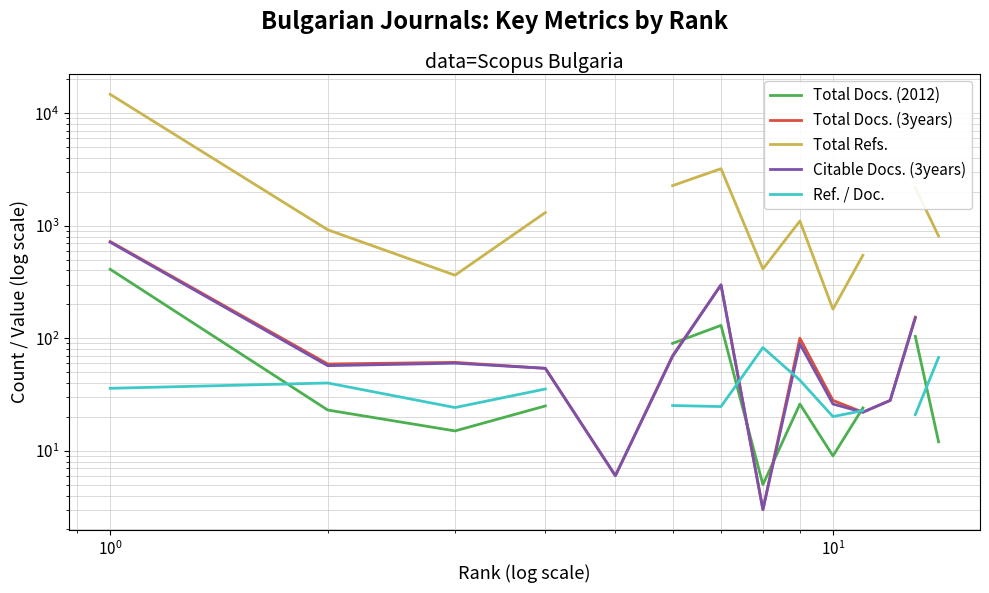

What are all the series names shown in the legend?

Total Docs. (2012), Total Docs. (3years), Total Refs., Citable Docs. (3years), Ref. / Doc.